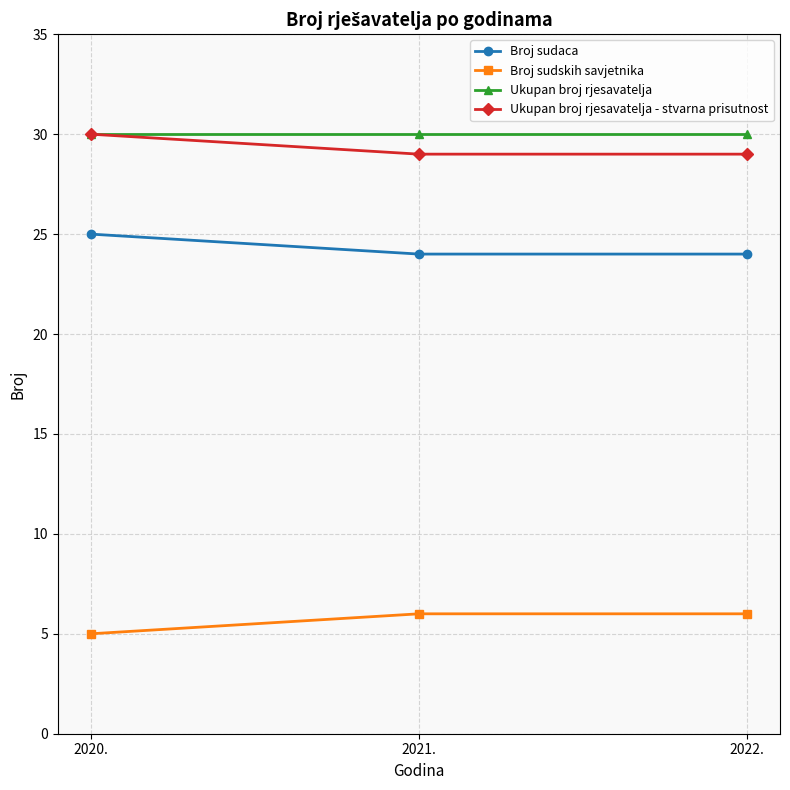

Reading left to right, list all the values displayed in this chart.

Broj sudaca: 2020.=25	2021.=24	2022.=24
Broj sudskih savjetnika: 2020.=5	2021.=6	2022.=6
Ukupan broj rjesavatelja: 2020.=30	2021.=30	2022.=30
Ukupan broj rjesavatelja - stvarna prisutnost: 2020.=30	2021.=29	2022.=29